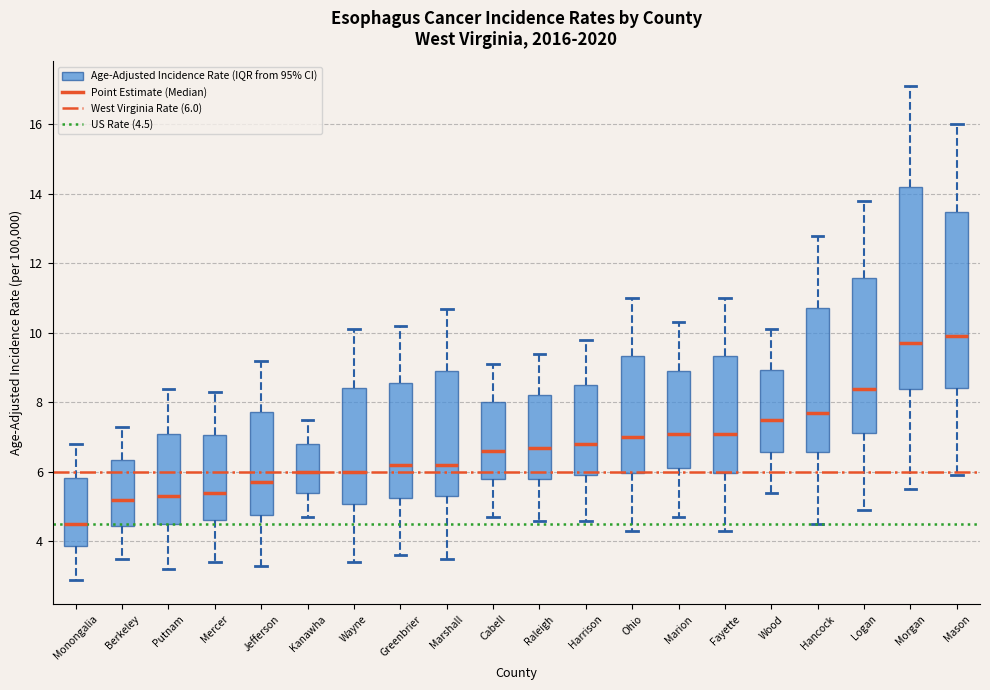

Reading left to right, transcribe this box plot: for each box, give where its median line is, the range the box spans, and where its two whiskers end, as read against the y-axis. The values are not printed on the chart, so give them approximately, as read against the axis.

Monongalia: median 4.6, box 3.8 to 5.8, whiskers 3.0 to 6.8
Berkeley: median 5.2, box 4.4 to 6.4, whiskers 3.6 to 7.4
Putnam: median 5.4, box 4.6 to 7.2, whiskers 3.2 to 8.4
Mercer: median 5.4, box 4.6 to 7.0, whiskers 3.4 to 8.4
Jefferson: median 5.8, box 4.8 to 7.8, whiskers 3.4 to 9.2
Kanawha: median 6.0, box 5.4 to 6.8, whiskers 4.8 to 7.6
Wayne: median 6.0, box 5.0 to 8.4, whiskers 3.4 to 10.2
Greenbrier: median 6.2, box 5.2 to 8.6, whiskers 3.6 to 10.2
Marshall: median 6.2, box 5.4 to 9.0, whiskers 3.6 to 10.8
Cabell: median 6.6, box 5.8 to 8.0, whiskers 4.8 to 9.2
Raleigh: median 6.8, box 5.8 to 8.2, whiskers 4.6 to 9.4
Harrison: median 6.8, box 6.0 to 8.6, whiskers 4.6 to 9.8
Ohio: median 7.0, box 6.0 to 9.4, whiskers 4.4 to 11.0
Marion: median 7.2, box 6.2 to 9.0, whiskers 4.8 to 10.4
Fayette: median 7.2, box 6.0 to 9.4, whiskers 4.4 to 11.0
Wood: median 7.6, box 6.6 to 9.0, whiskers 5.4 to 10.2
Hancock: median 7.8, box 6.6 to 10.8, whiskers 4.6 to 12.8
Logan: median 8.4, box 7.2 to 11.6, whiskers 5.0 to 13.8
Morgan: median 9.8, box 8.4 to 14.2, whiskers 5.6 to 17.2
Mason: median 10.0, box 8.4 to 13.4, whiskers 6.0 to 16.0